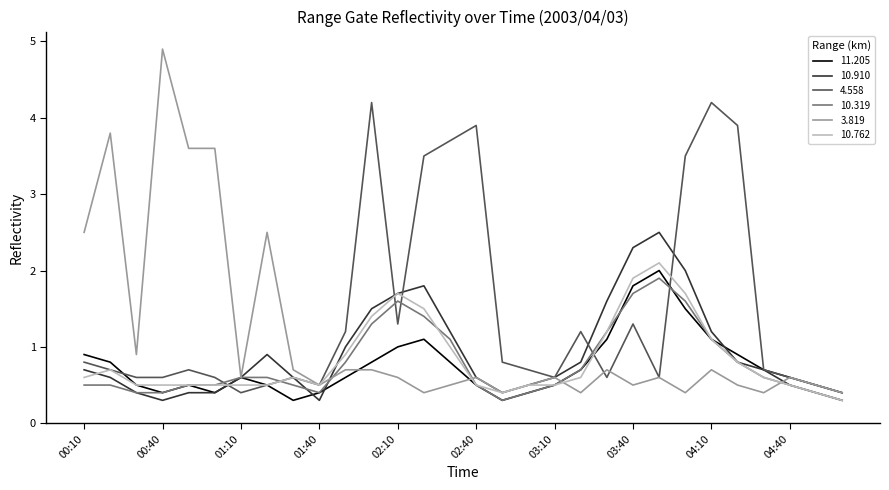

What is the lowest value of the 11.205 series?

0.3